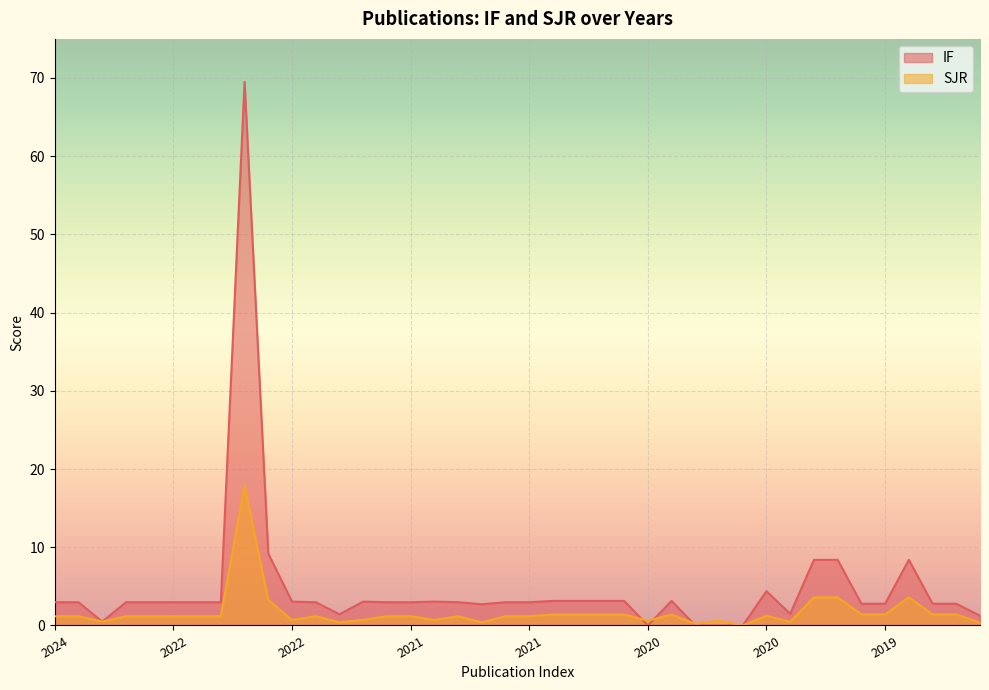

List the series in order of their overall mean, highest first.

IF, SJR